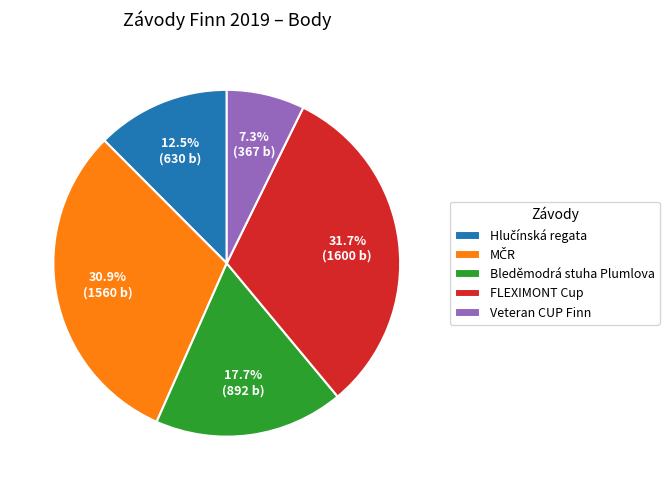

What is the ratio of the value at Bleděmodrá stuha Plumlova to the value at Veteran CUP Finn?

2.4